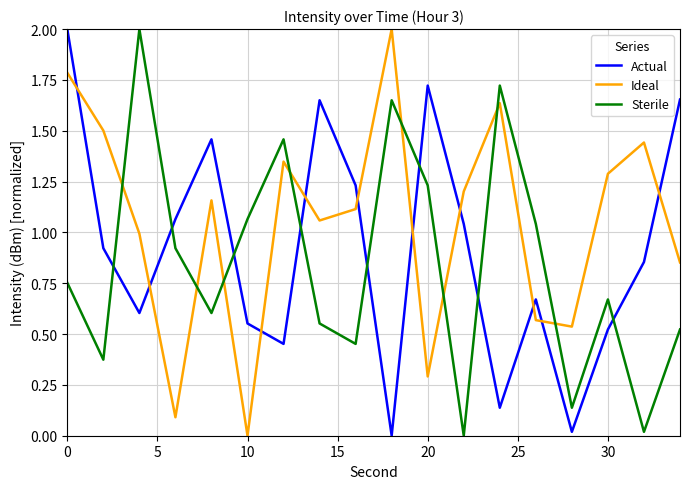

Rank the series by their average value, from highest to lowest.

Ideal, Actual, Sterile